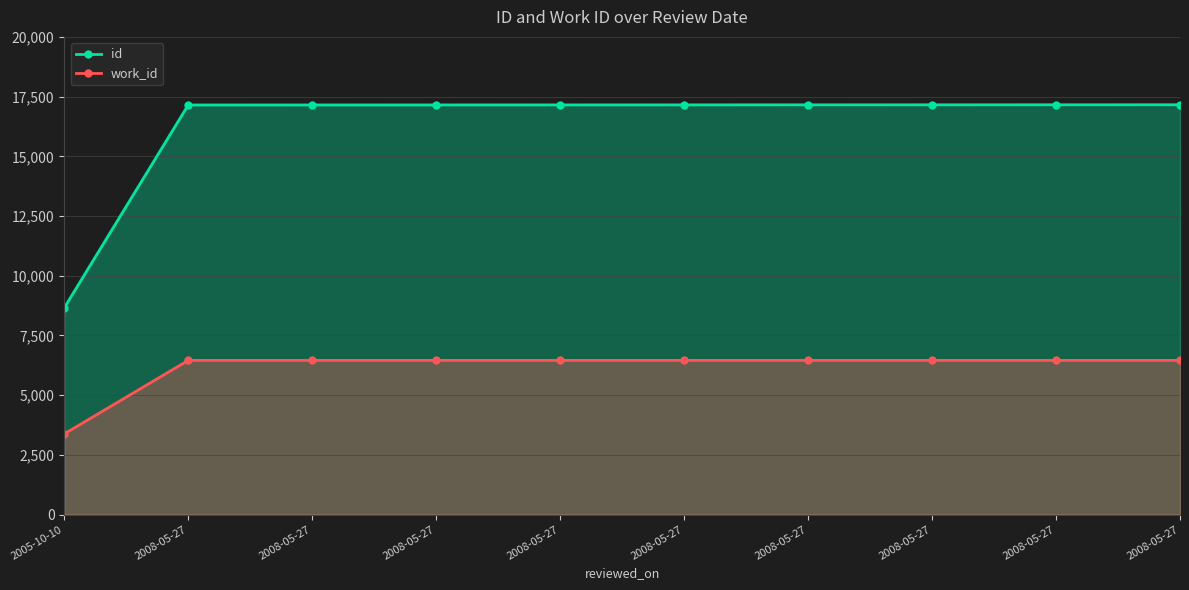

At how many categories does at least one series exceed 3949?

10